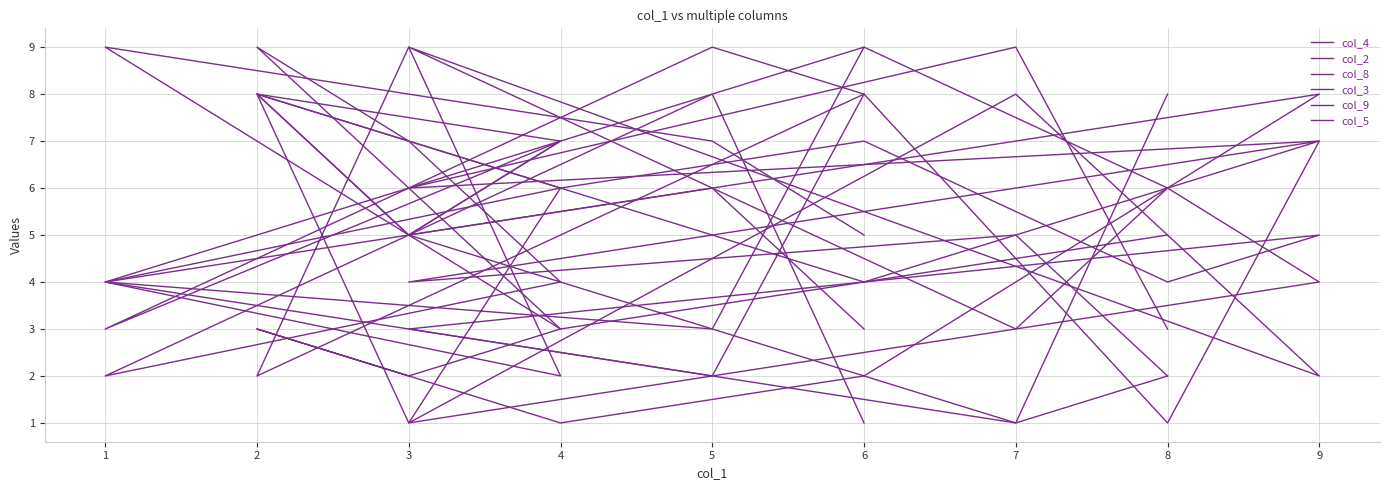

Where is the first local minimum for col_3?

2